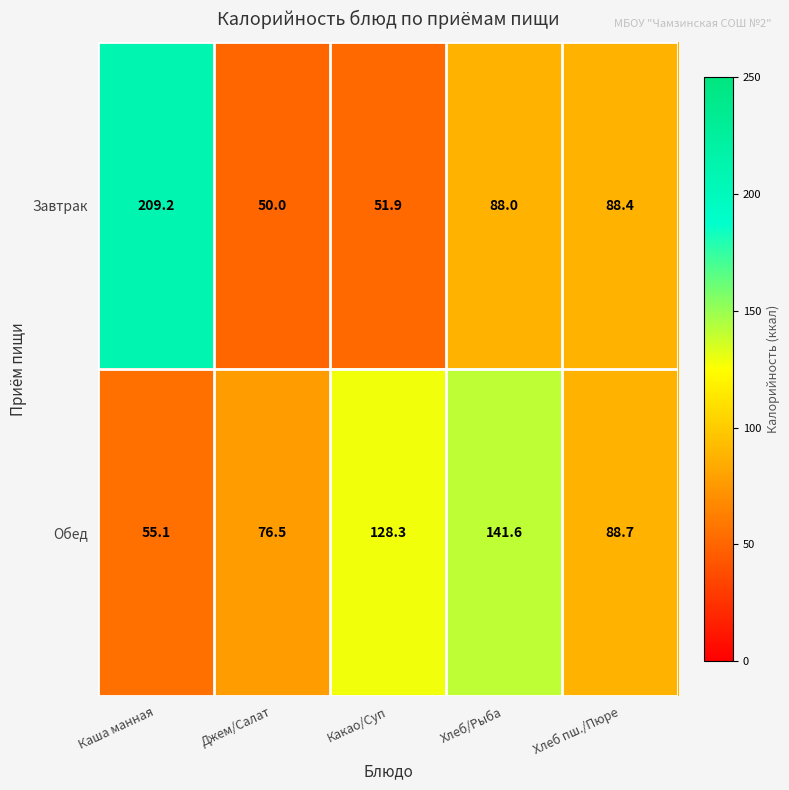

At which label does Обед reach its minimum?

Каша манная